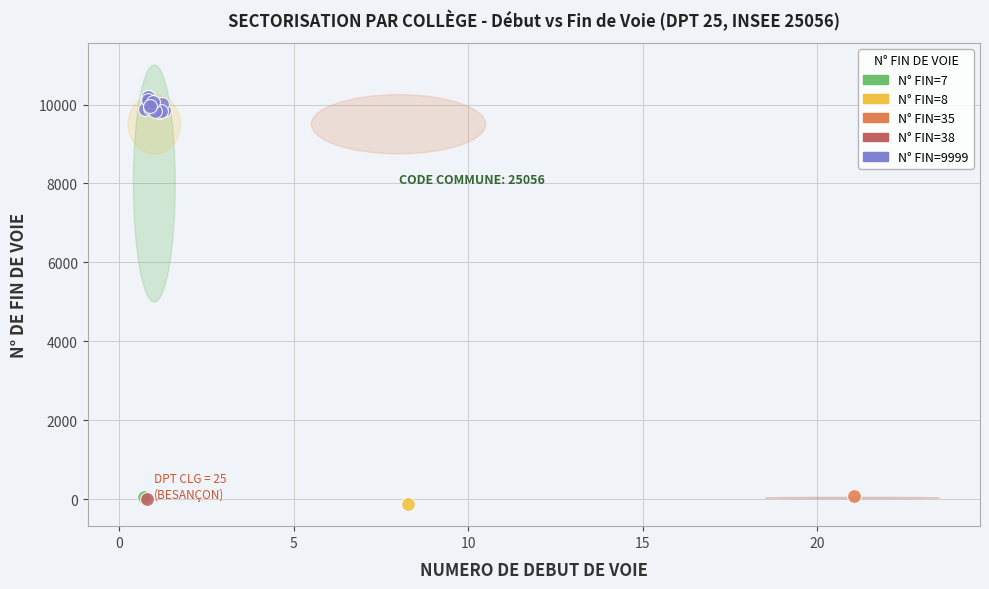

What are all the series names shown in the legend?

N° FIN=7, N° FIN=8, N° FIN=35, N° FIN=38, N° FIN=9999